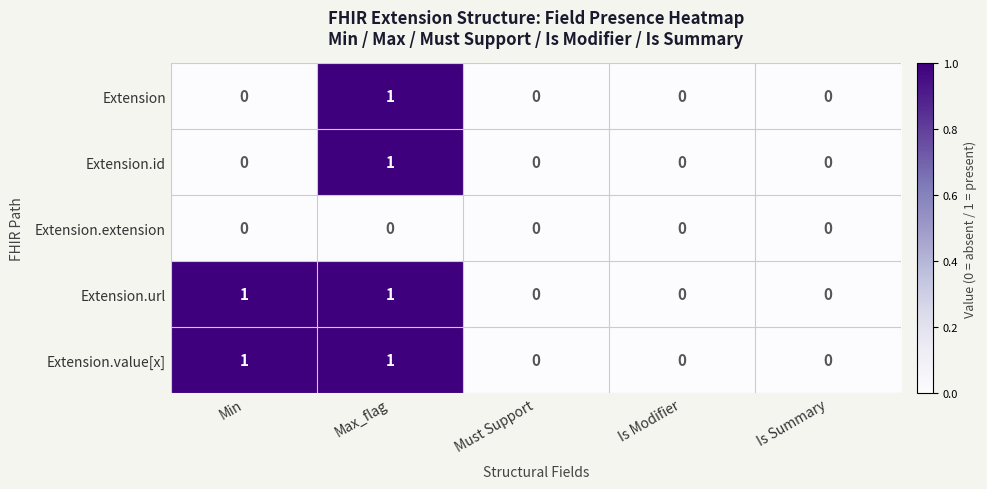

At which category is the sum across all series the highest?

Max_flag